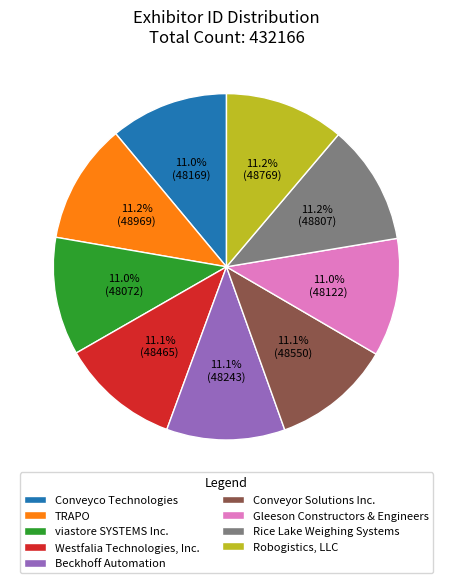

Does viastore SYSTEMS Inc. represent more than half of the total?

No